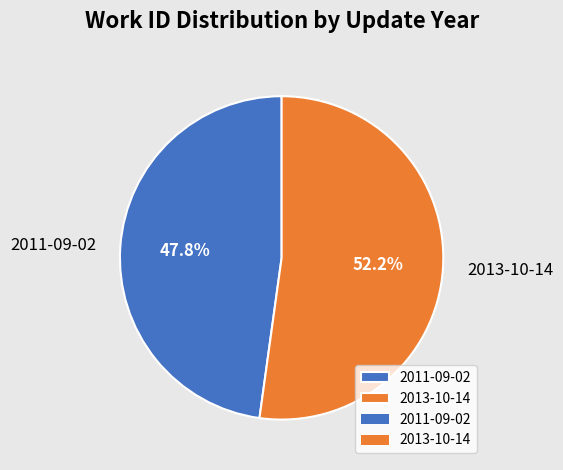

To the nearest percent, what is the difference between the 2013-10-14 and 2011-09-02 slice percentages?

4%